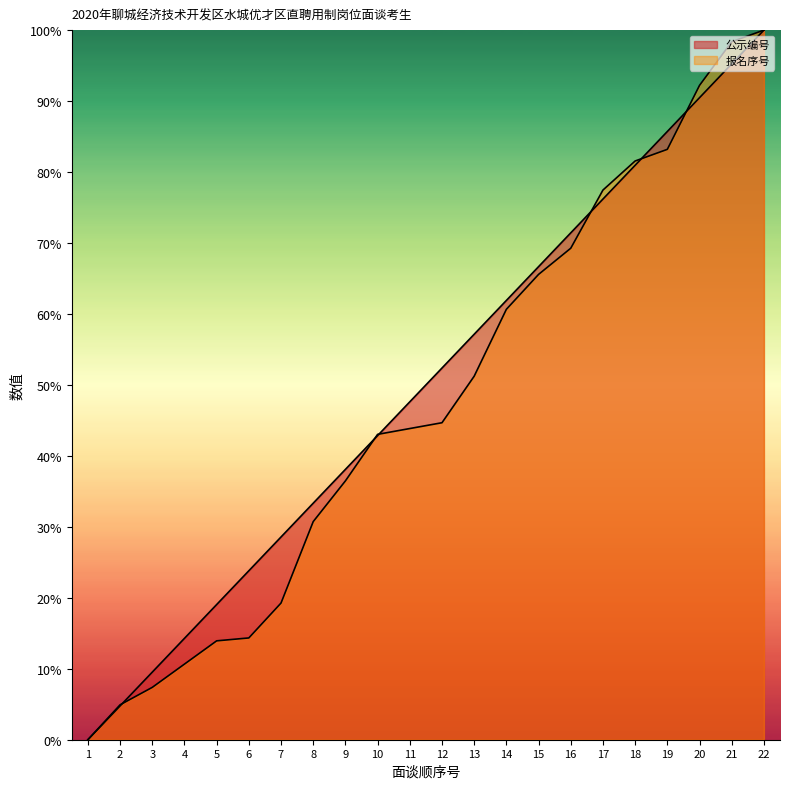

Is it true that 报名序号 equals 4.9 at 2?

True